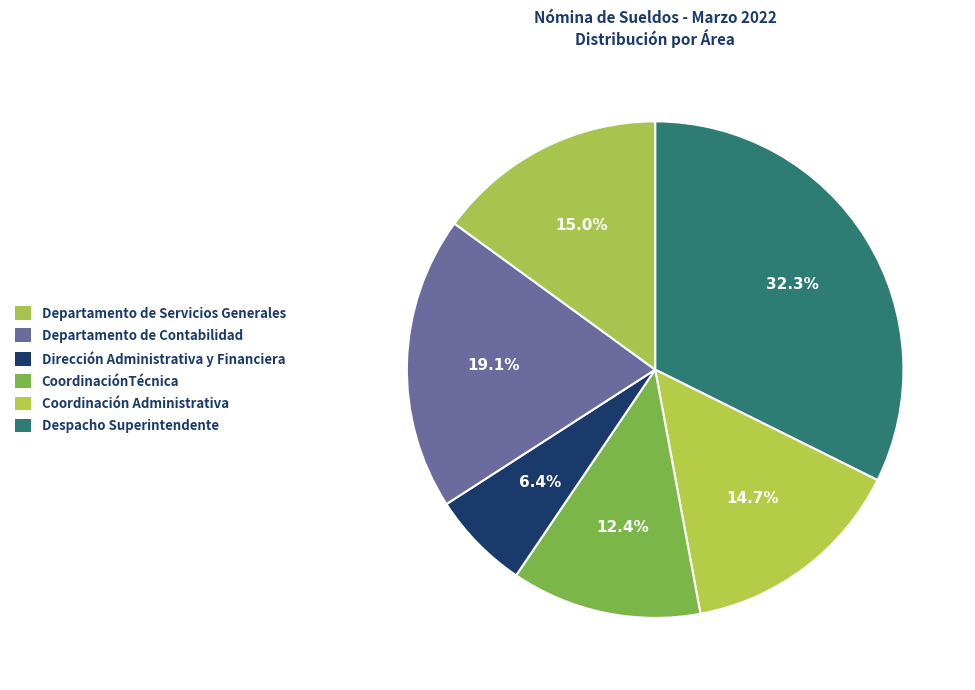

Count the number of slices in the pie.

6